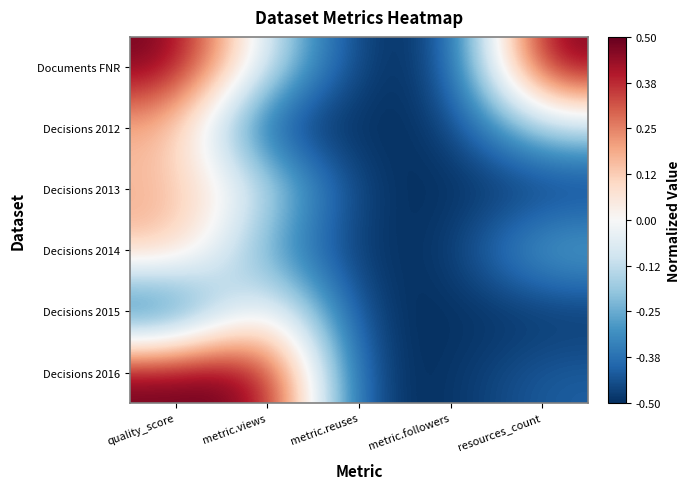

Reading left to right, what are all the values shown in this chart?

Documents FNR: quality_score=0.5	metric.views=-0.1	metric.reuses=-0.5	metric.followers=-0.5	resources_count=0.5
Decisions 2012: quality_score=0.2	metric.views=-0.5	metric.reuses=-0.5	metric.followers=-0.5	resources_count=-0.1
Decisions 2013: quality_score=0.2	metric.views=-0.1	metric.reuses=-0.5	metric.followers=-0.5	resources_count=-0.5
Decisions 2014: quality_score=0.2	metric.views=-0.3	metric.reuses=-0.5	metric.followers=-0.5	resources_count=-0.2
Decisions 2015: quality_score=-0.5	metric.views=0.1	metric.reuses=-0.5	metric.followers=-0.5	resources_count=-0.5
Decisions 2016: quality_score=0.5	metric.views=0.5	metric.reuses=-0.5	metric.followers=-0.5	resources_count=-0.4